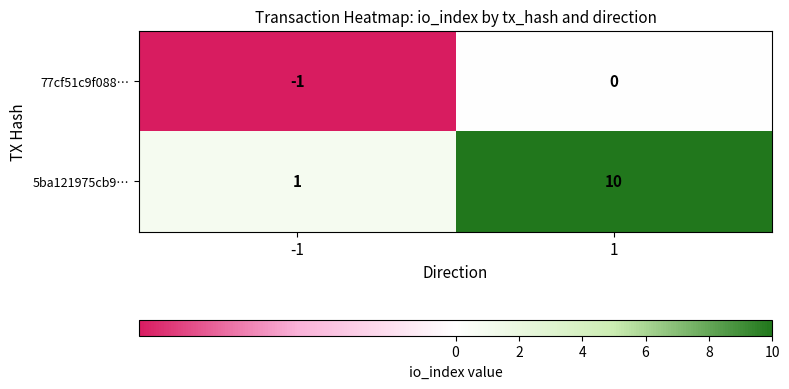

What is the difference between the highest and lowest values at 1?

10